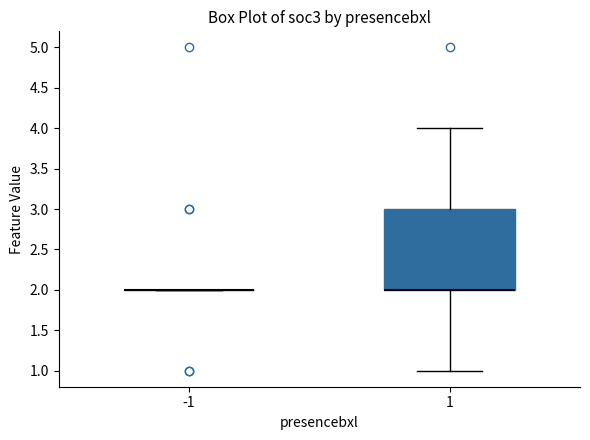

Reading left to right, transcribe this box plot: for each box, give where its median line is, the range the box spans, and where its two whiskers end, as read against the y-axis. The values are not printed on the chart, so give them approximately, as read against the axis.

-1: box collapsed to a line at 2, whiskers 2 to 2
1: median 2 (drawn on the box's lower edge), box 2 to 3, whiskers 1 to 4